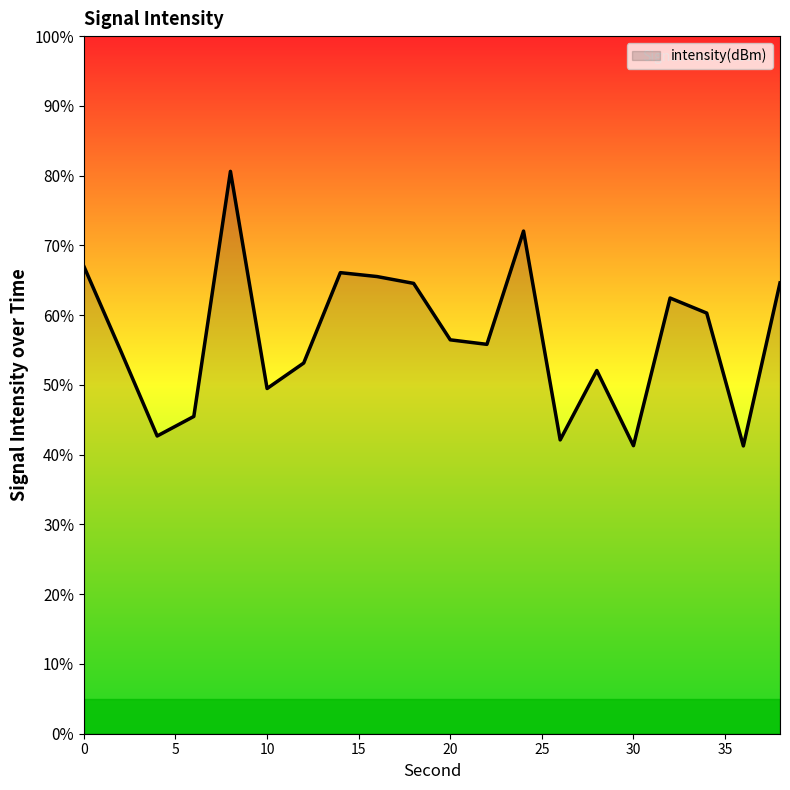

What is the sum of the values at 38 and 24?

-249.0